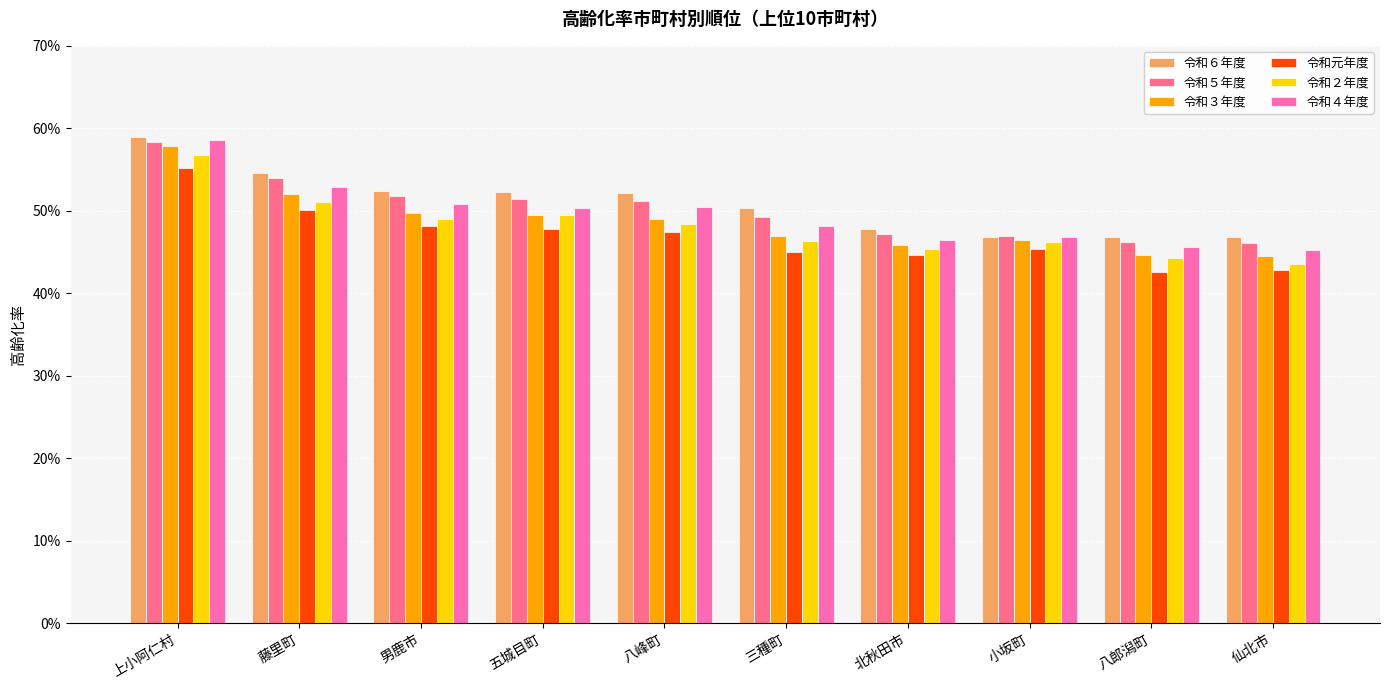

Which label corresponds to the largest value in the chart?

上小阿仁村